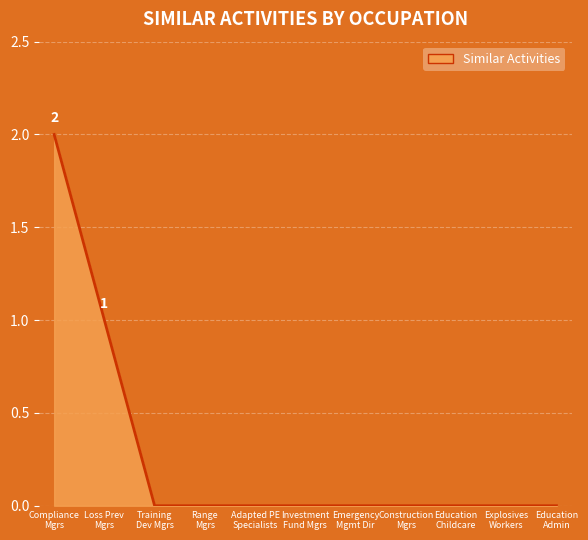

Reading right to left, extract all data points from this chart.

0	0	0	0	0	0	0	0	0	1	2